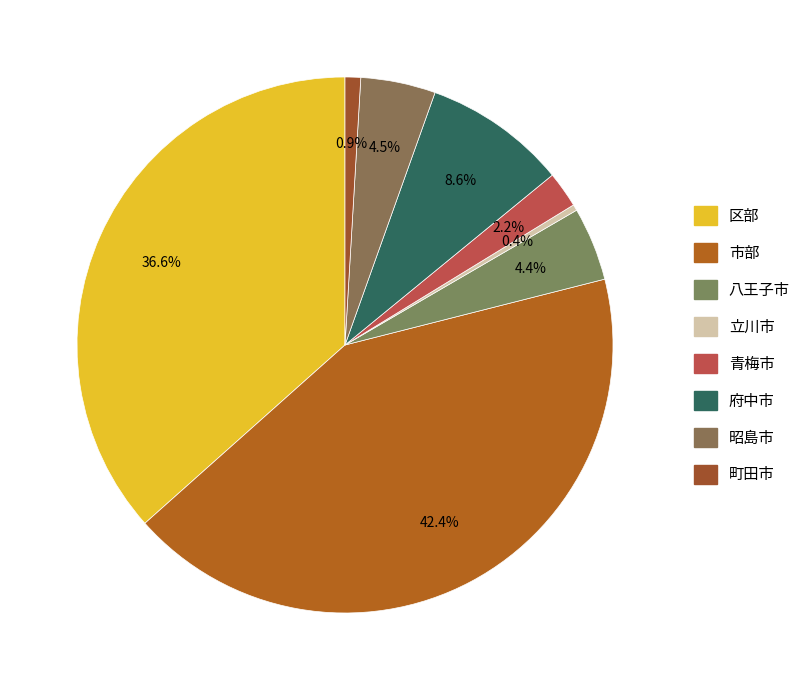

Which slice is the smallest?

立川市